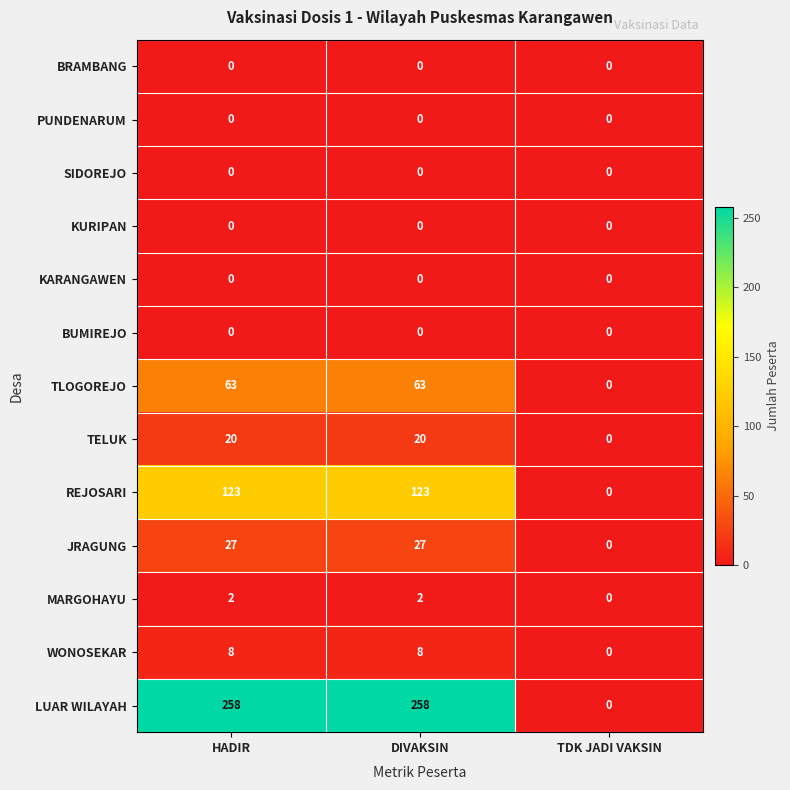

What is the sum of all TELUK values?

40